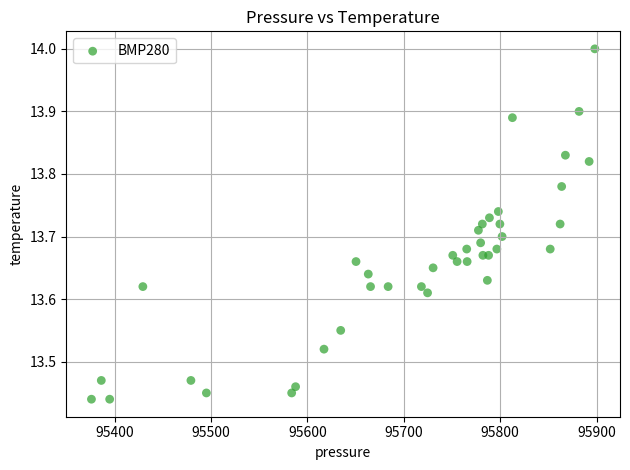

What is the range of X values (max minus min)?

522.2